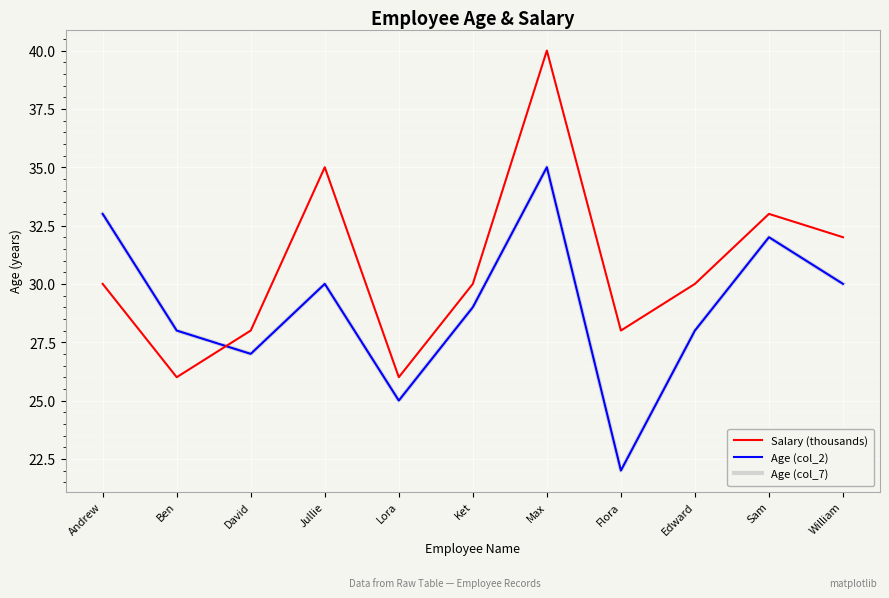

Is this an area chart (filled region under the line)?

No